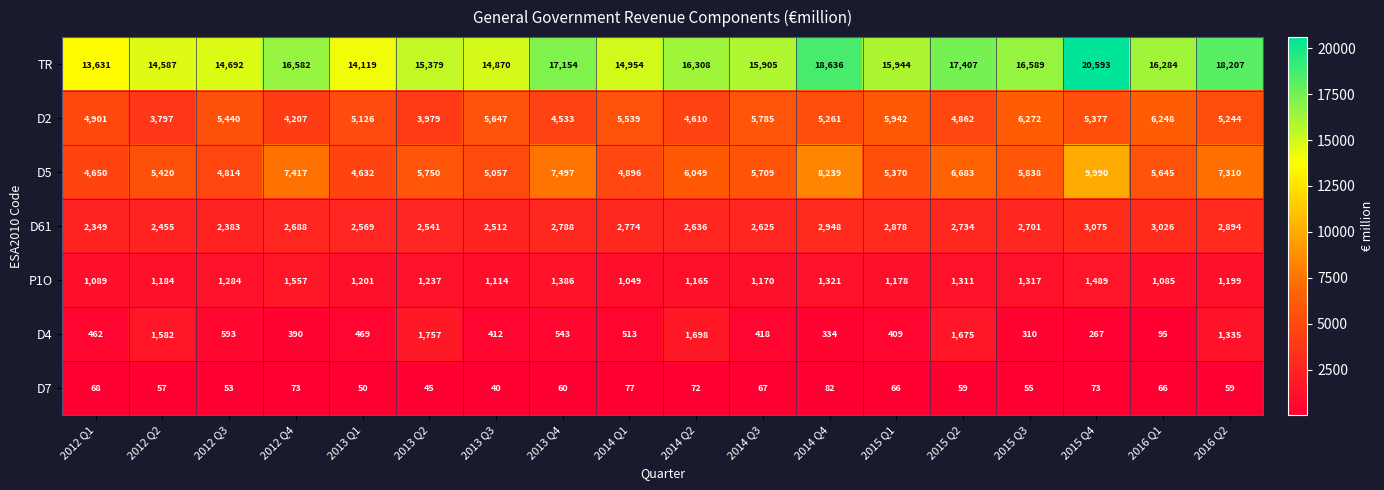

At which category is the sum across all series the highest?

2015 Q4